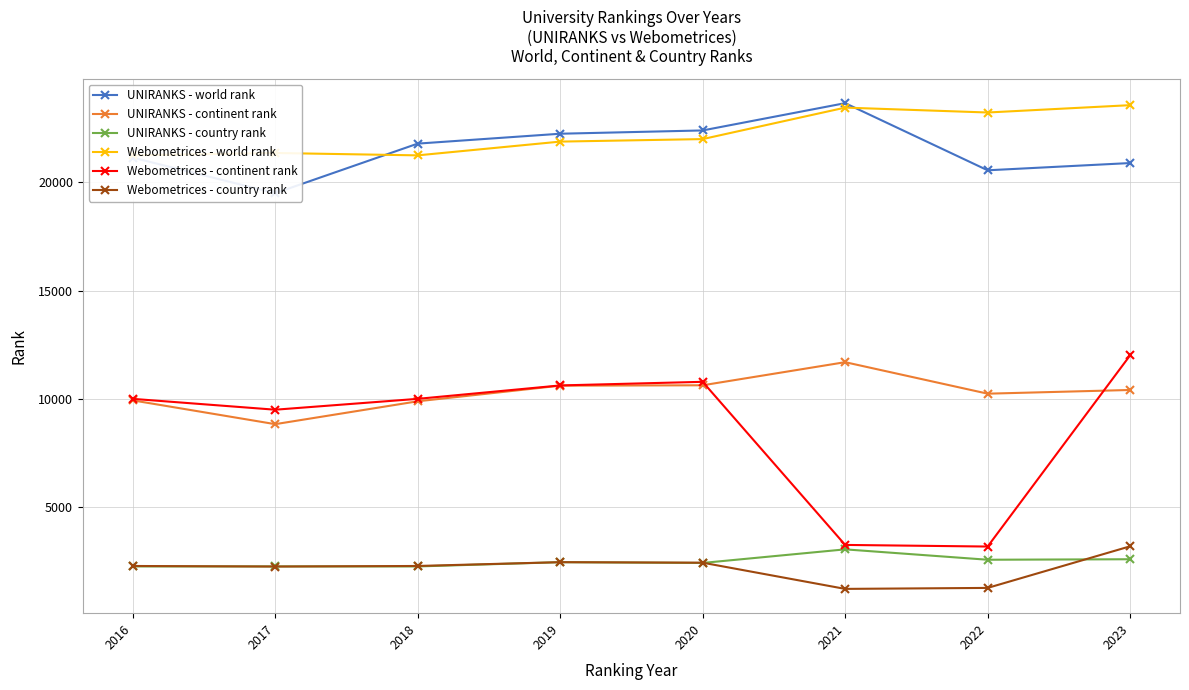

What is the value of the Webometrices - continent rank point at the 2nd from the left?

9499